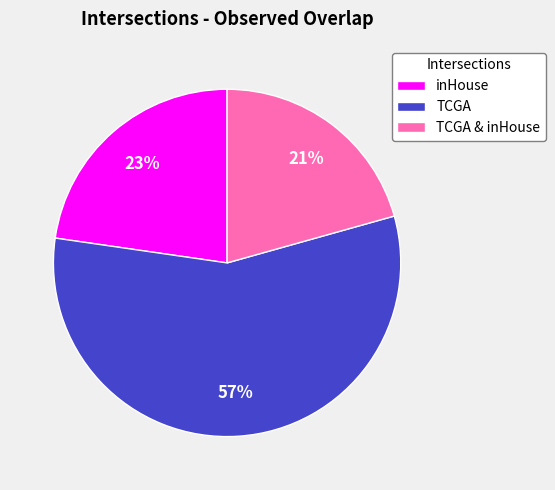

Rank the categories by value from highest to lowest.

TCGA, inHouse, TCGA & inHouse